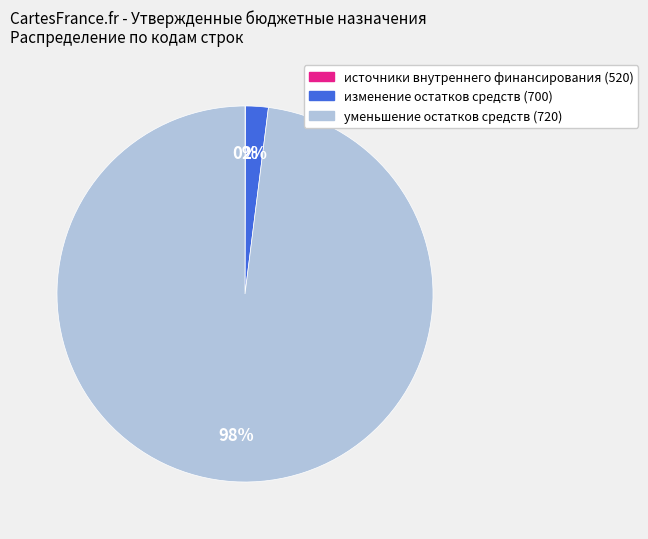

The уменьшение остатков средств (720) slice represents 88% of the pie. True or false?

False